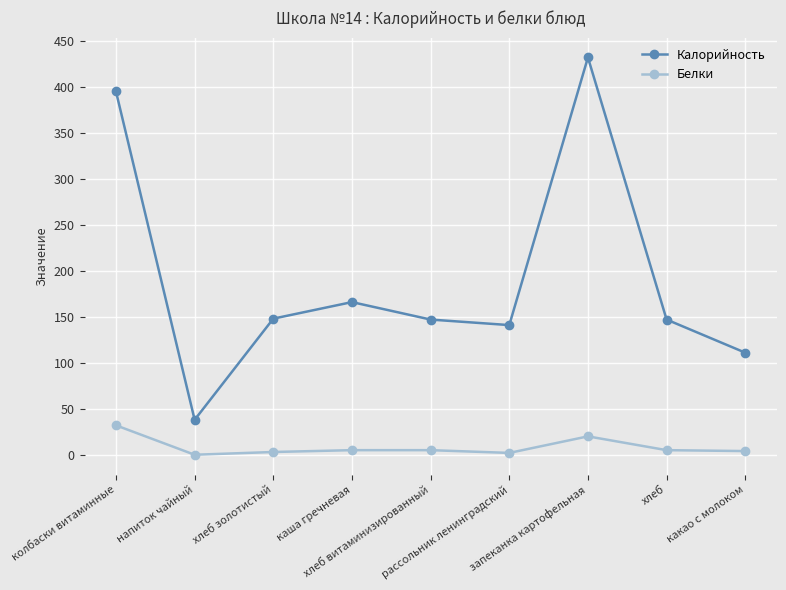

Does the chart have visible grid lines?

Yes